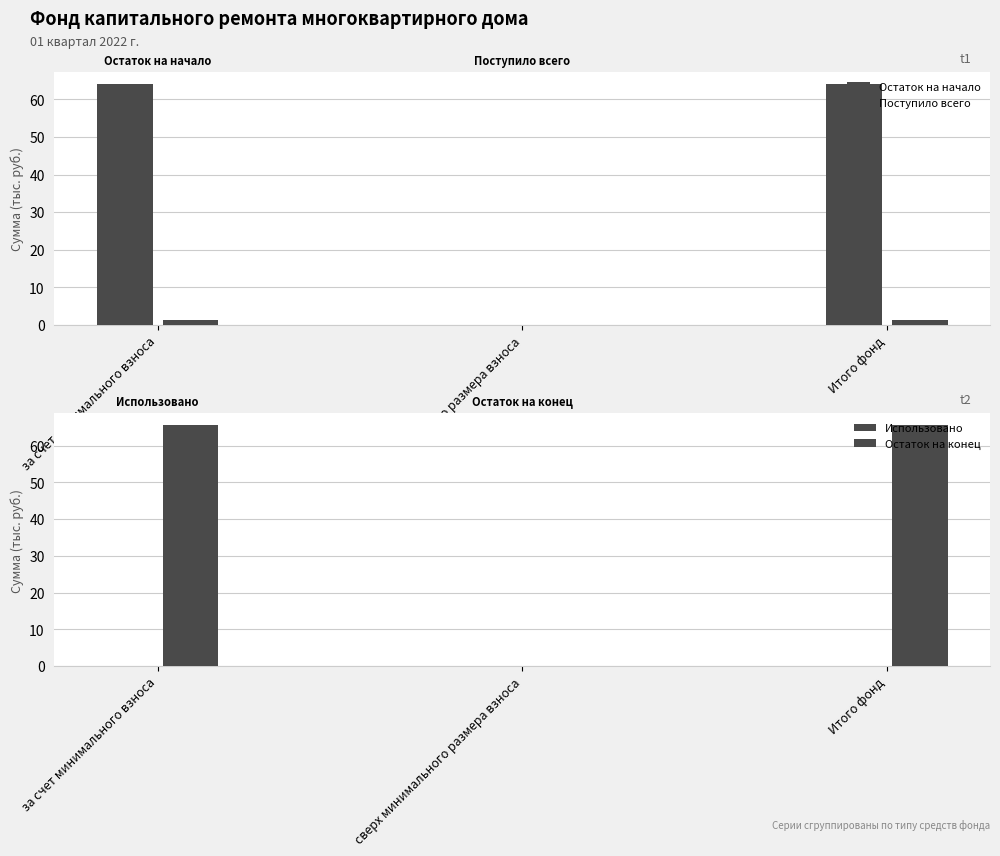

How many bars are there in total?

12